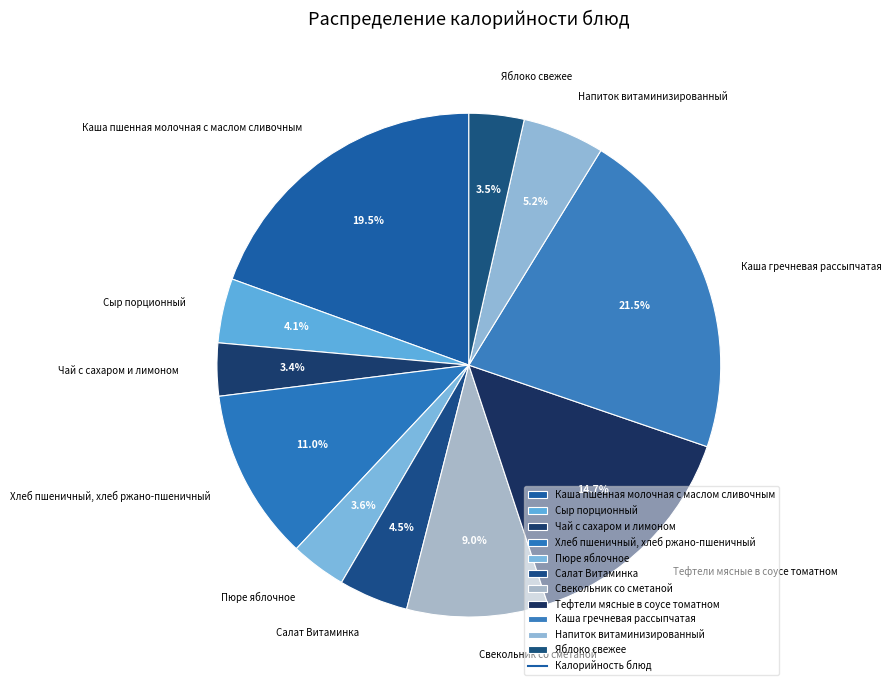

What percentage is the Хлеб пшеничный, хлеб ржано-пшеничный slice, to the nearest percent?

11%